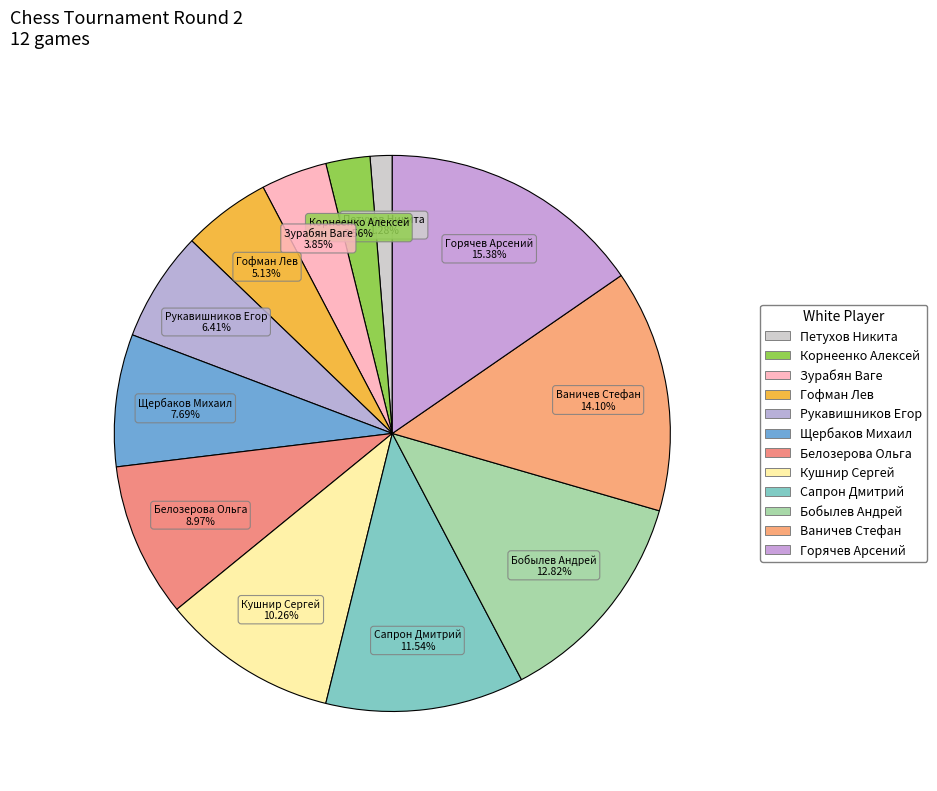

Between Петухов Никита and Кушнир Сергей, which is larger?

Кушнир Сергей